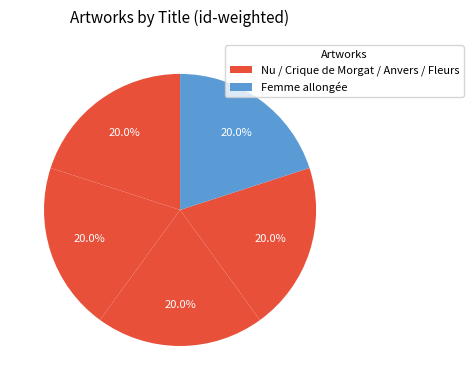

How many segments does this pie chart have?

5